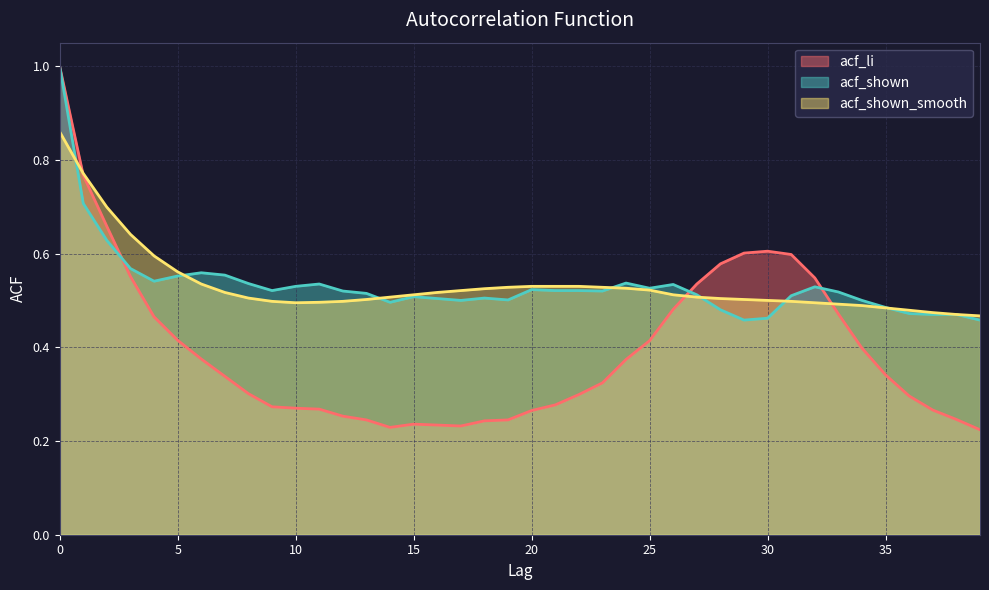

What is the greatest value displayed?

1.0